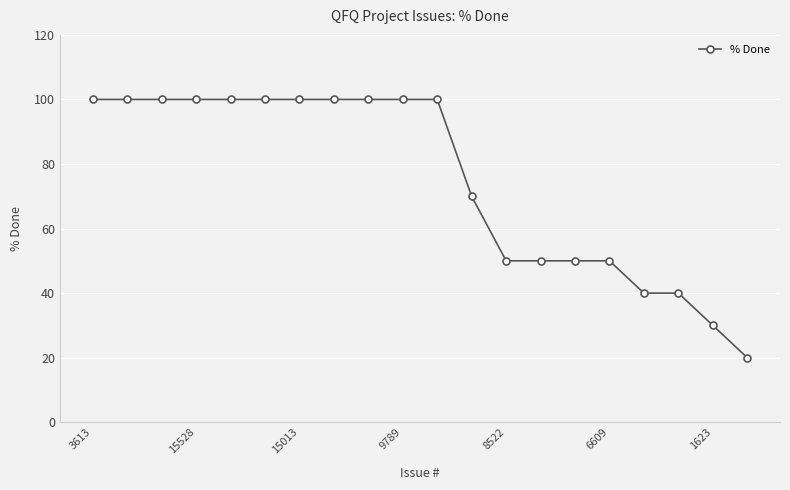

What is the smallest value displayed?

20